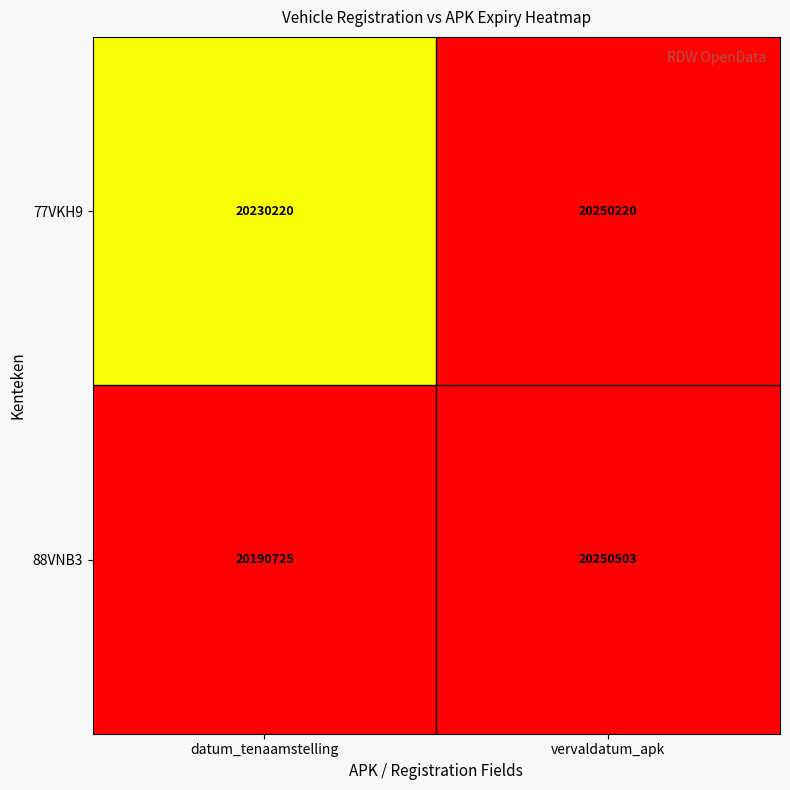

Rank the series by their average value, from lowest to highest.

88VNB3, 77VKH9